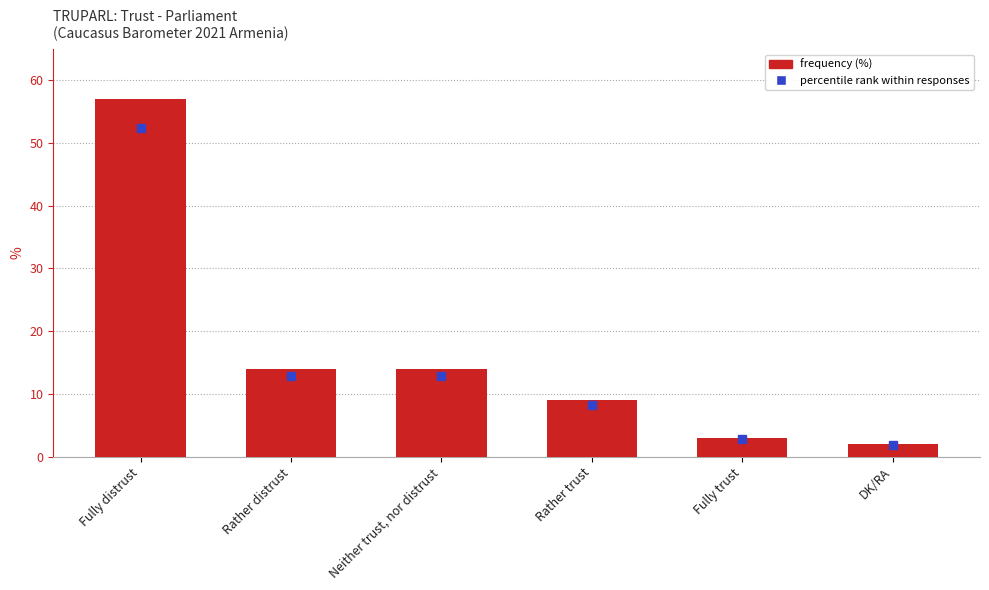

Does the chart contain any negative values?

No